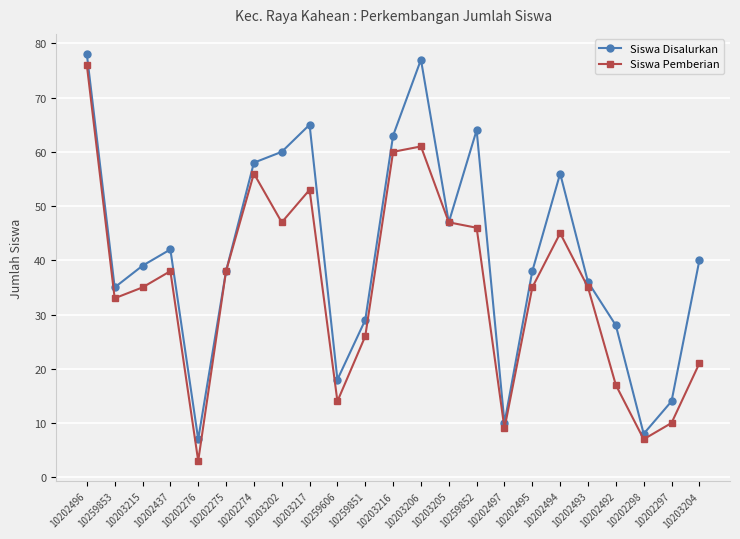

Reading left to right, extract all data points from this chart.

Siswa Disalurkan: 78	35	39	42	7	38	58	60	65	18	29	63	77	47	64	10	38	56	36	28	8	14	40
Siswa Pemberian: 76	33	35	38	3	38	56	47	53	14	26	60	61	47	46	9	35	45	35	17	7	10	21